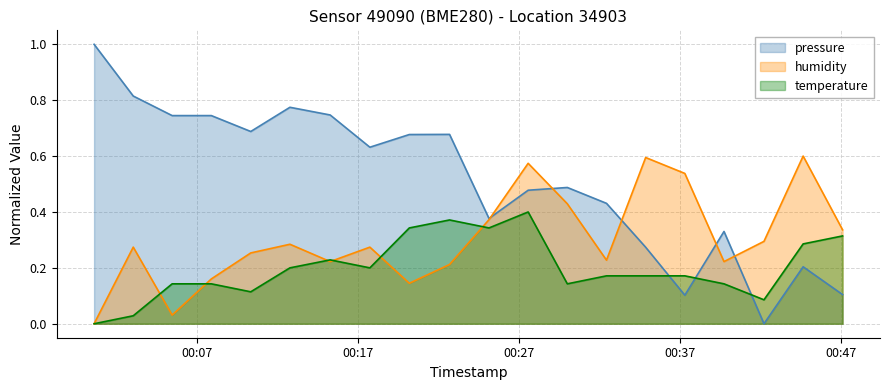

True or false: temperature and pressure intersect in this chart.

True